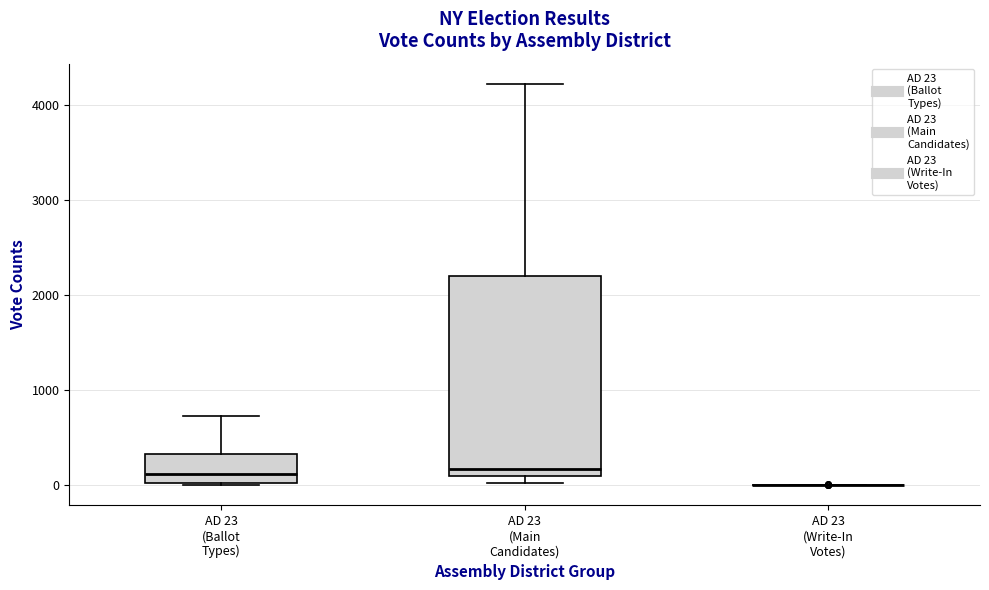

Reading left to right, transcribe this box plot: for each box, give where its median line is, the range the box spans, and where its two whiskers end, as read against the y-axis. The values are not printed on the chart, so give them approximately, as read against the axis.

AD 23 (Ballot Types): median 100, box 0 to 300, whiskers 0 to 700
AD 23 (Main Candidates): median 200, box 100 to 2200, whiskers 0 to 4200
AD 23 (Write-In Votes): box collapsed to a line at 0, whiskers 0 to 0